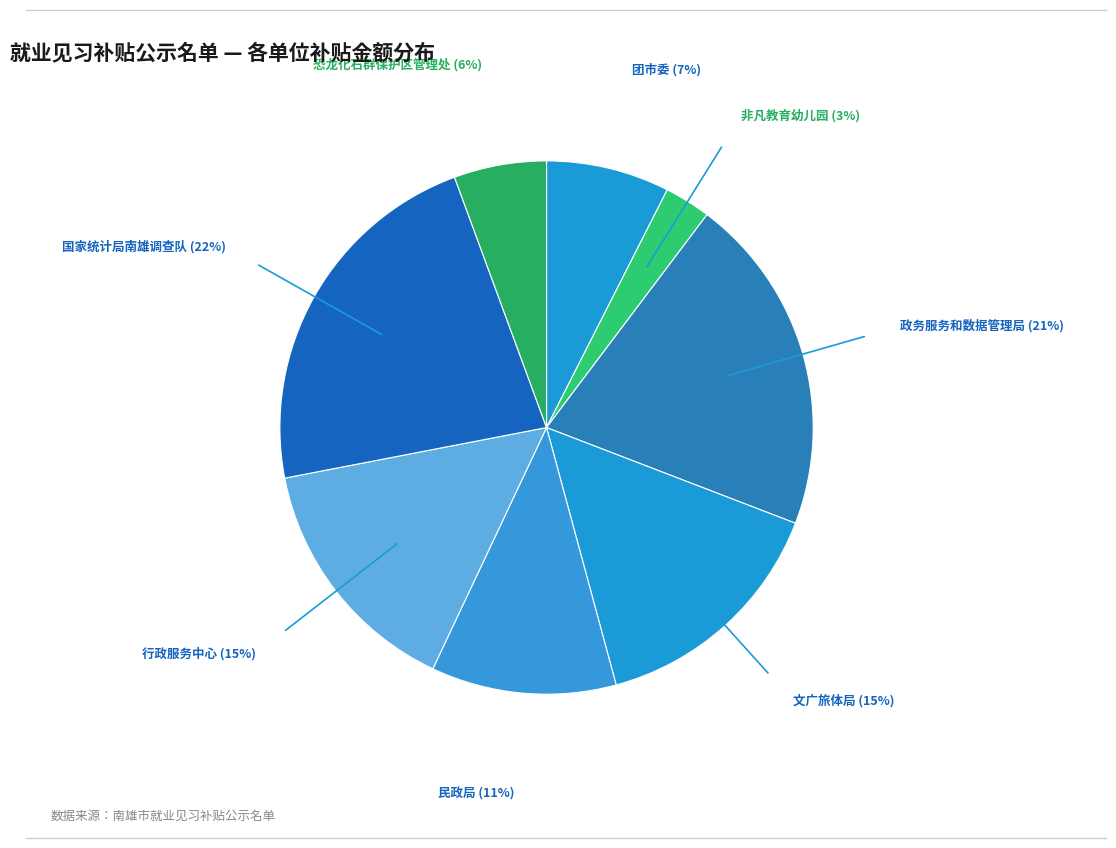

Which slice is the largest?

国家统计局南雄调查队